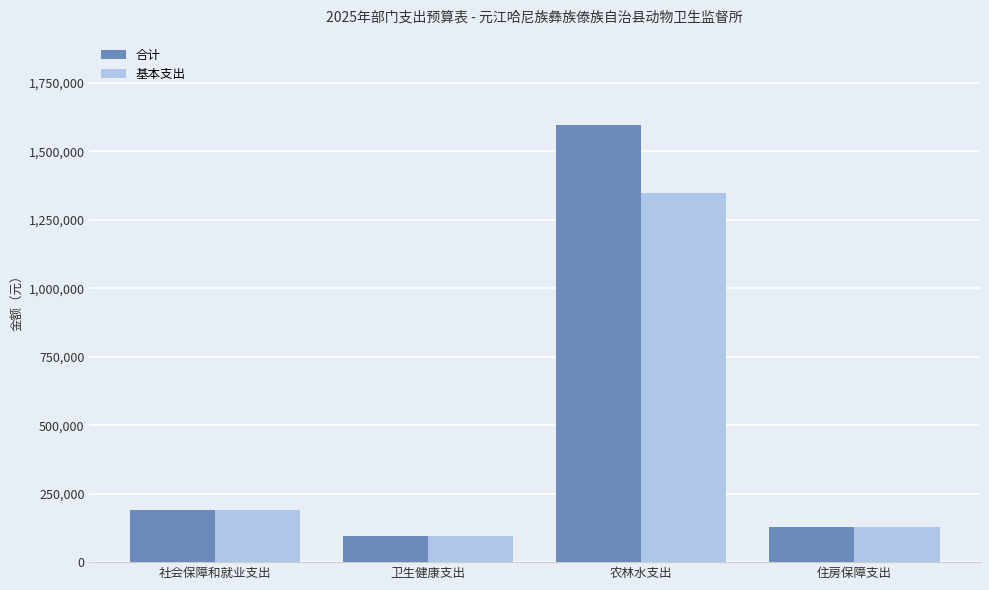

Which series has the largest range (max minus min)?

合计